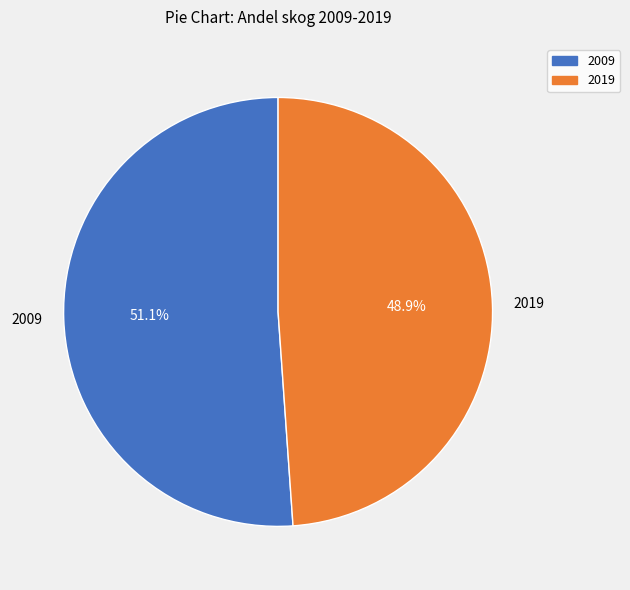

How many segments does this pie chart have?

2